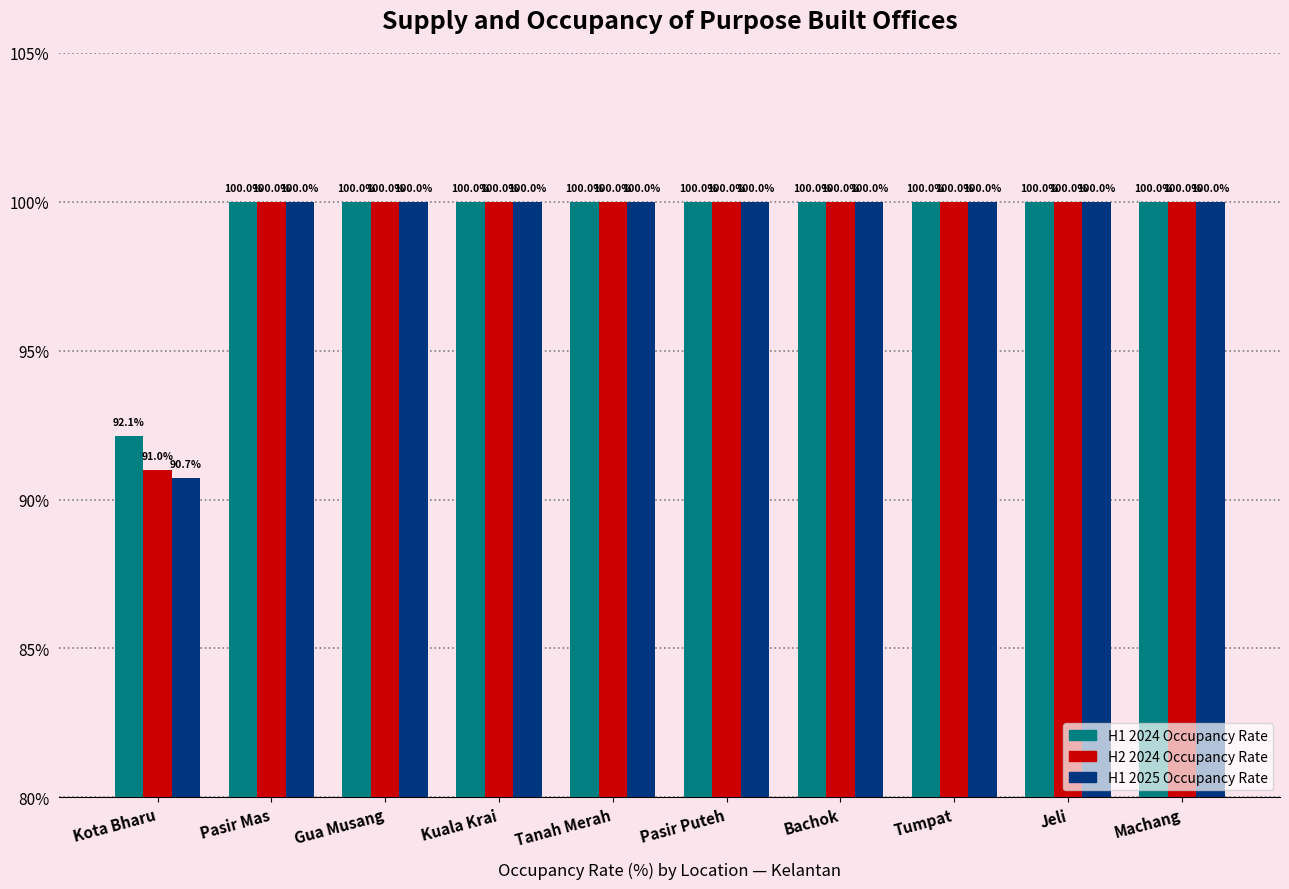

True or false: H1 2025 Occupancy Rate has a value of 100.0 at Pasir Mas.

True